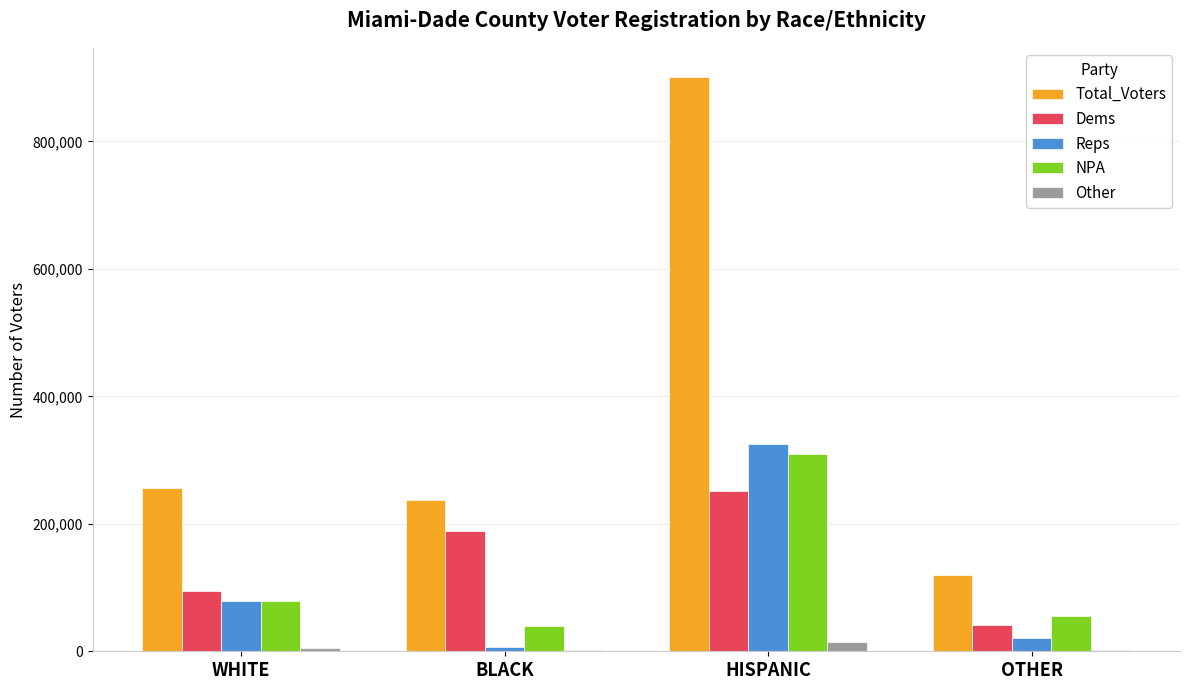

What is the sum of all Other values?

22955